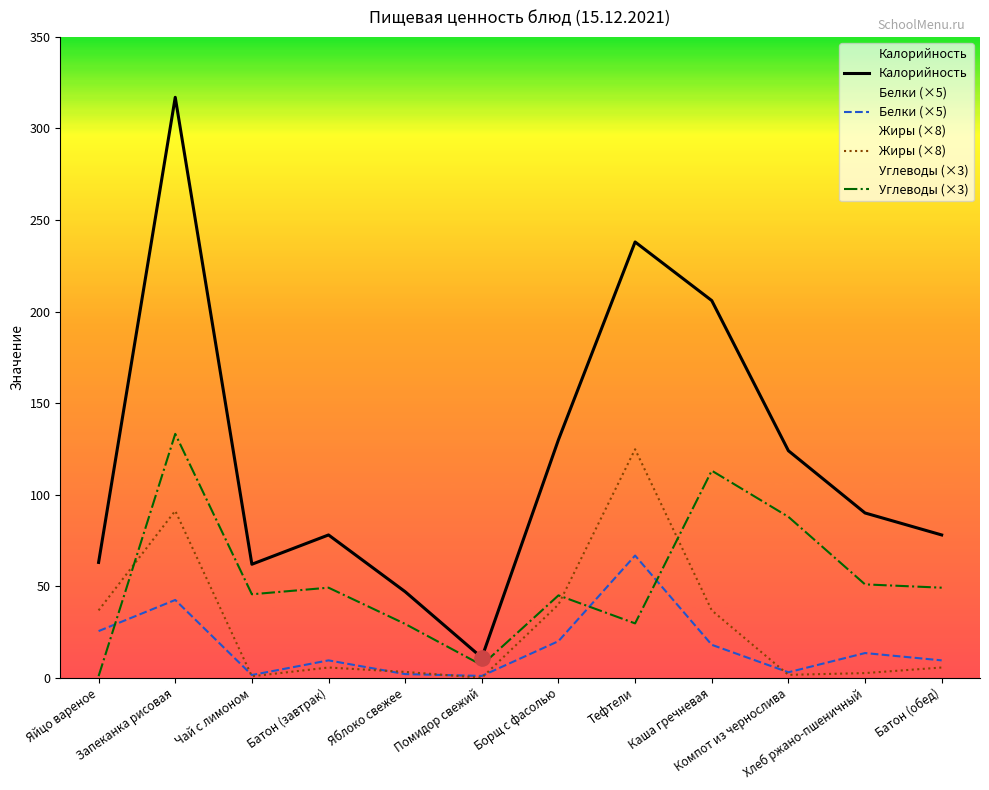

Which series has the largest total across all categories?

Калорийность